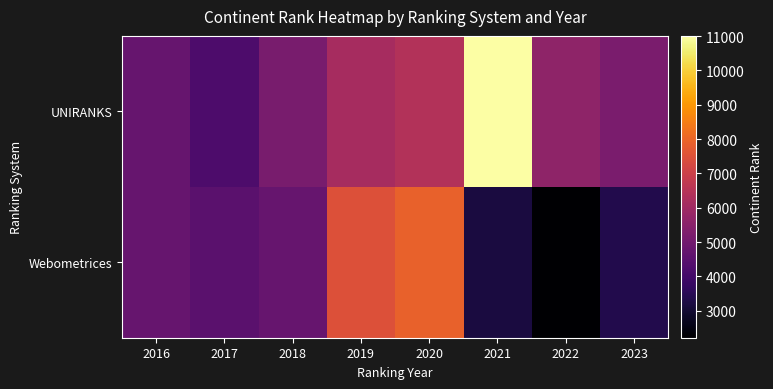

List the series in order of their overall mean, highest first.

UNIRANKS, Webometrices